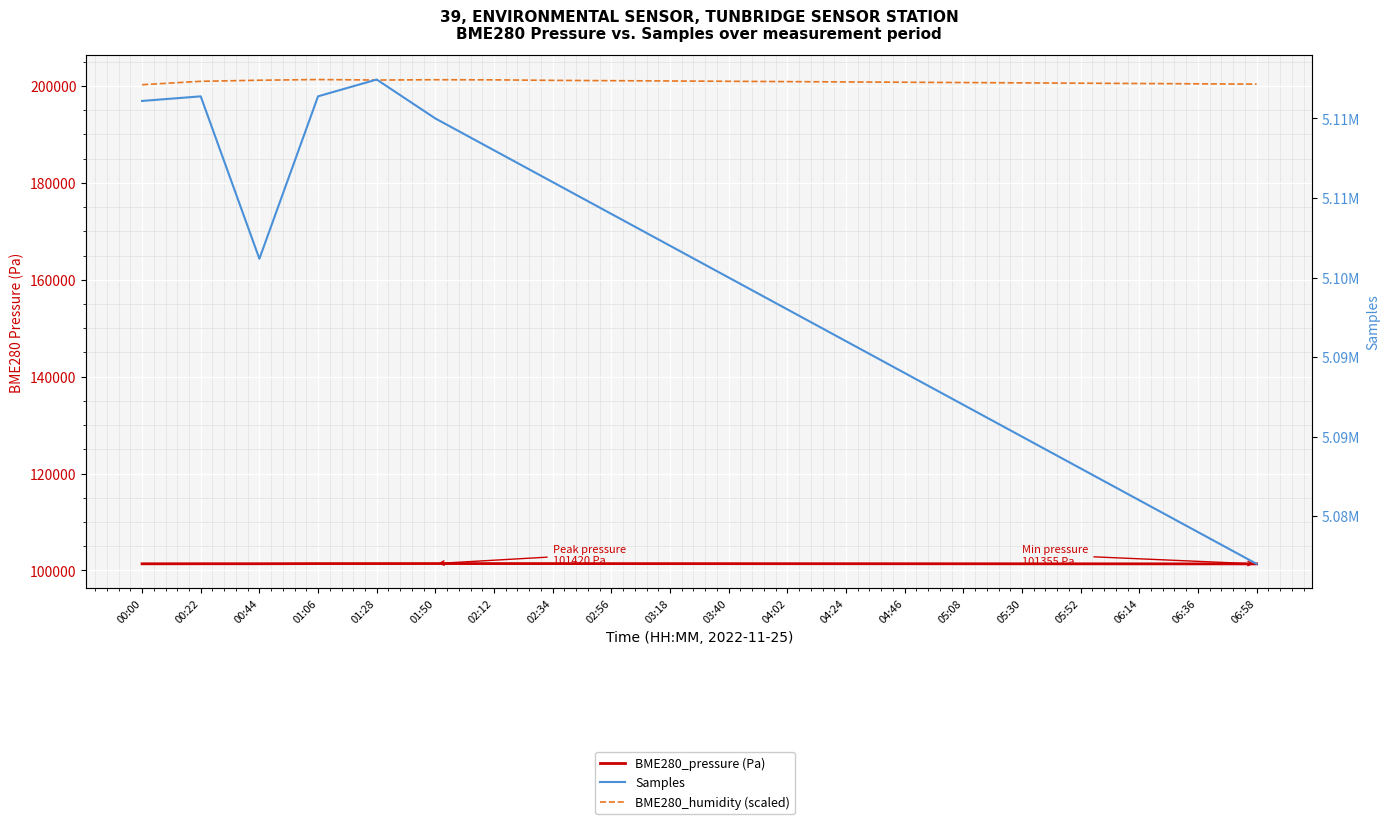

Reading right to left, list all the values displayed in this chart.

BME280_pressure (Pa): 101355.0	101360.0	101365.0	101370.0	101375.0	101380.0	101385.0	101390.0	101395.0	101400.0	101405.0	101410.0	101415.0	101418.0	101420.0	101416.6	101413.1	101385.3	101384.4	101372.9
BME280_humidity (scaled): 200370.0	200435.0	200500.0	200565.0	200630.0	200695.0	200760.0	200825.0	200890.0	200955.0	201020.0	201085.0	201150.0	201254.0	201280.0	201215.0	201319.0	201176.0	200955.0	200253.0
Samples: 5082000.0	5084000.0	5086000.0	5088000.0	5090000.0	5092000.0	5094000.0	5096000.0	5098000.0	5100000.0	5102000.0	5104000.0	5106000.0	5108000.0	5110000.0	5112448.0	5111392.0	5101181.0	5111391.0	5111102.0